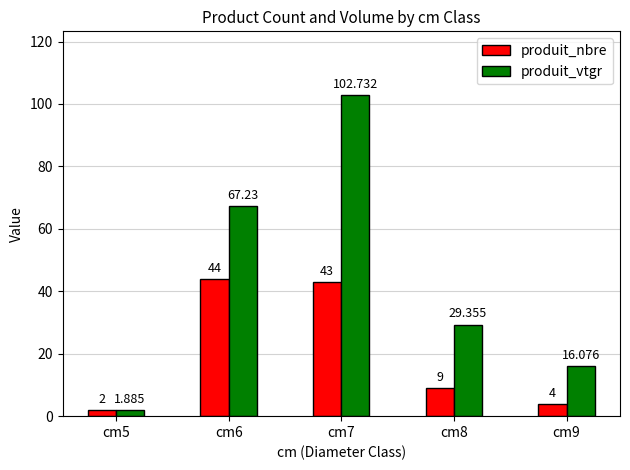

The value of produit_nbre at cm7 is 12.8. True or false?

False